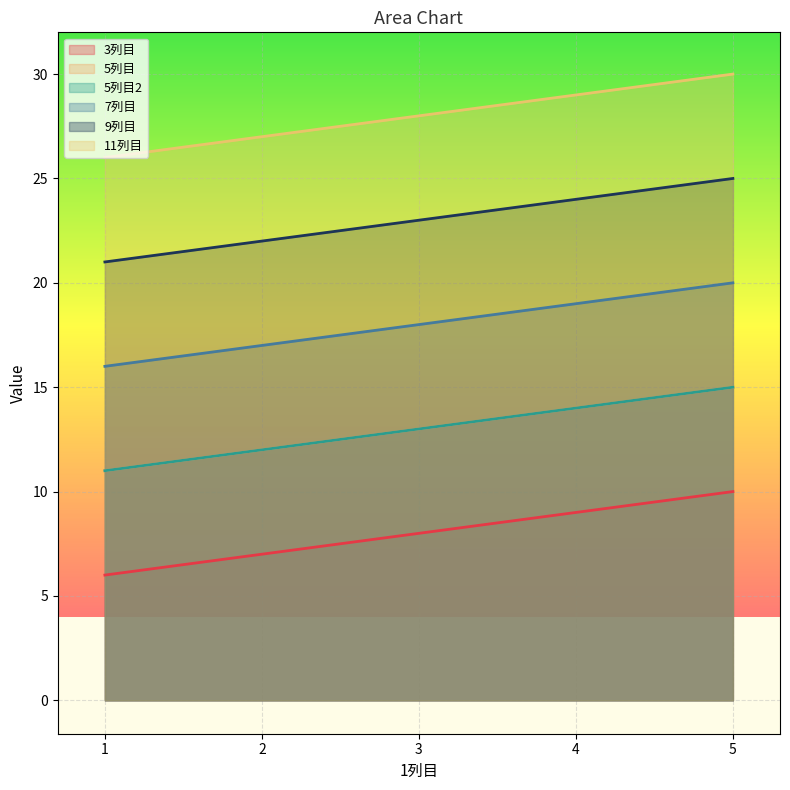

What is the difference between the maximum and minimum values in the 3列目 series?

4